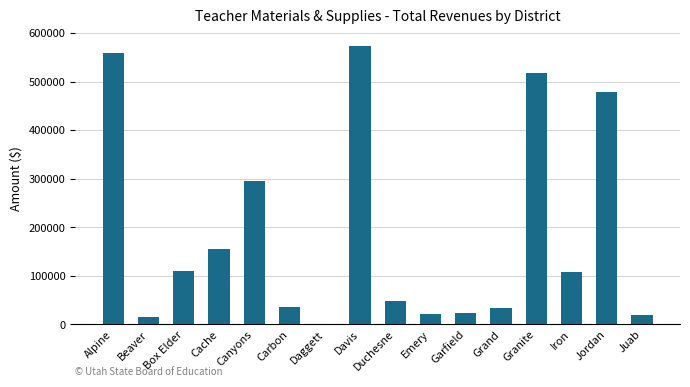

Which category has the highest value across all series?

Davis